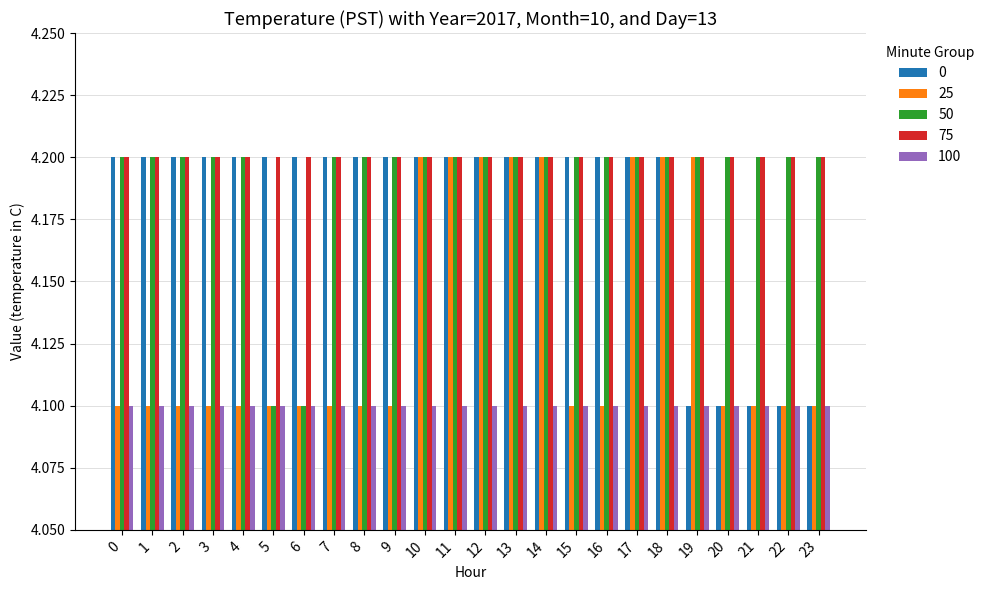

True or false: 100 has a value of 4.1 at 4.

True